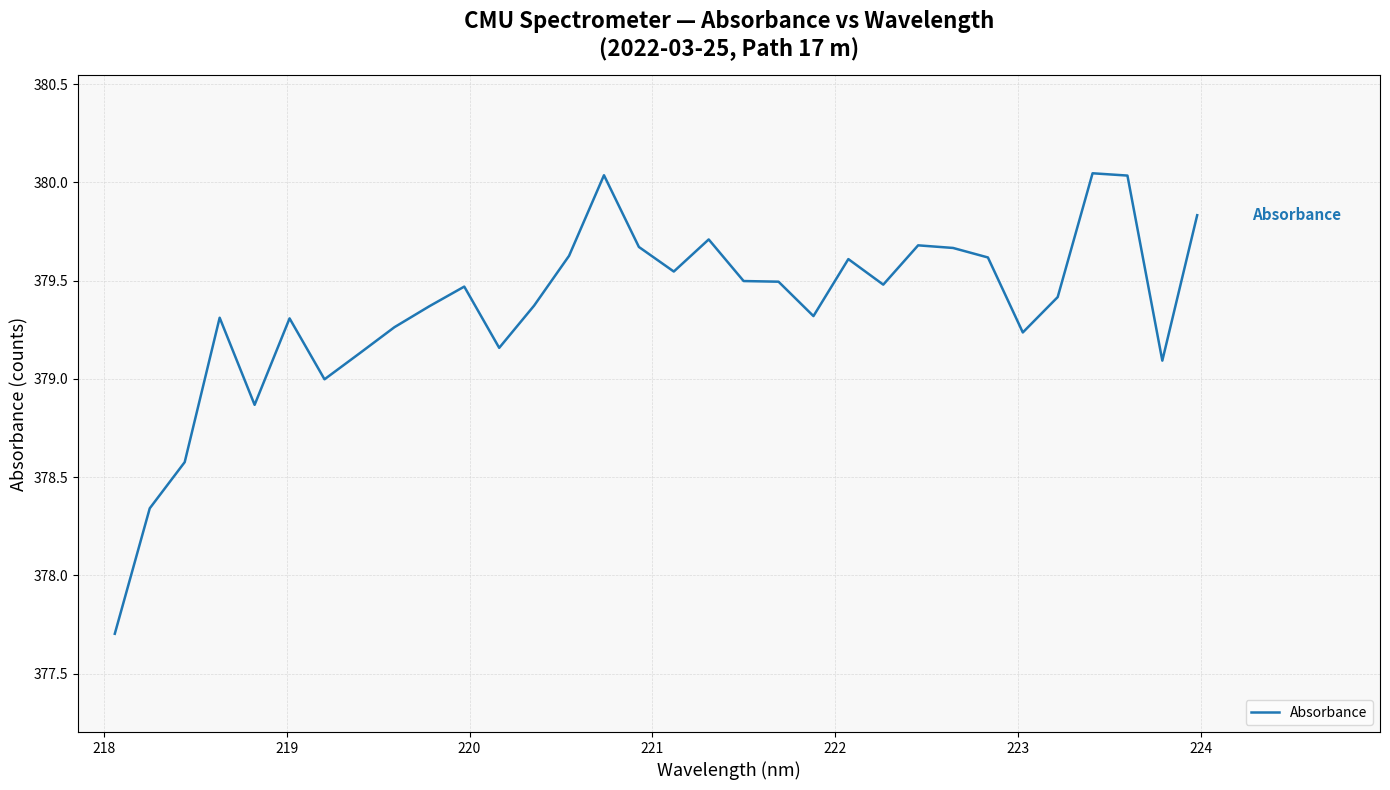

What is the minimum value shown in the chart?

377.7